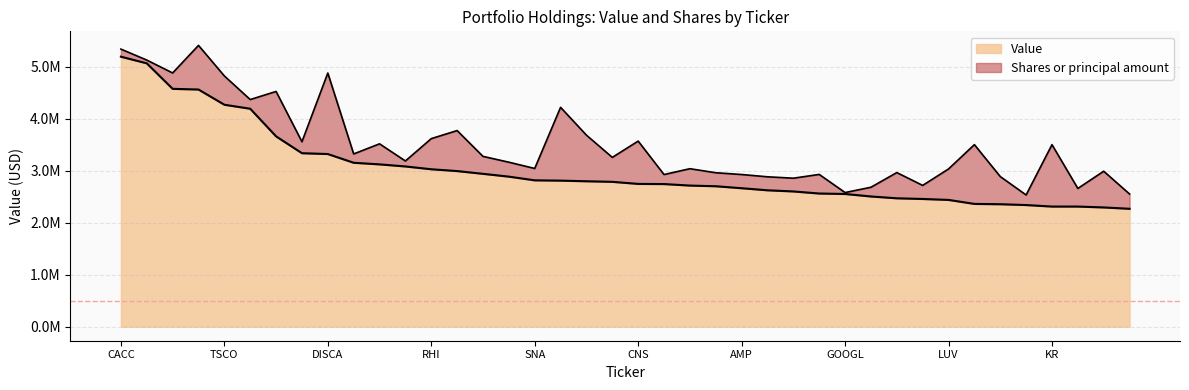

The value at SAFM is 1406213. True or false?

False